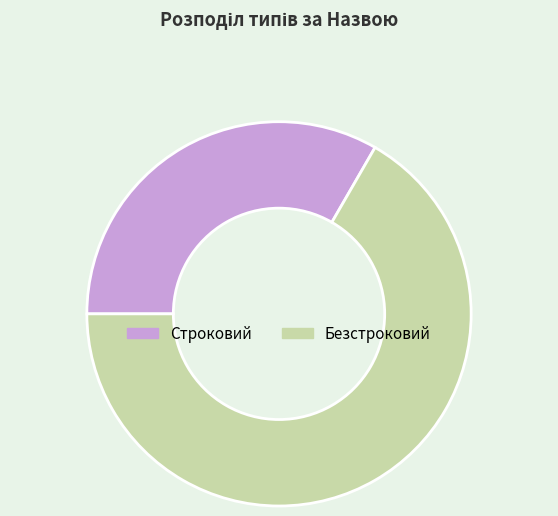

What is the smallest slice in the pie chart?

Строковий